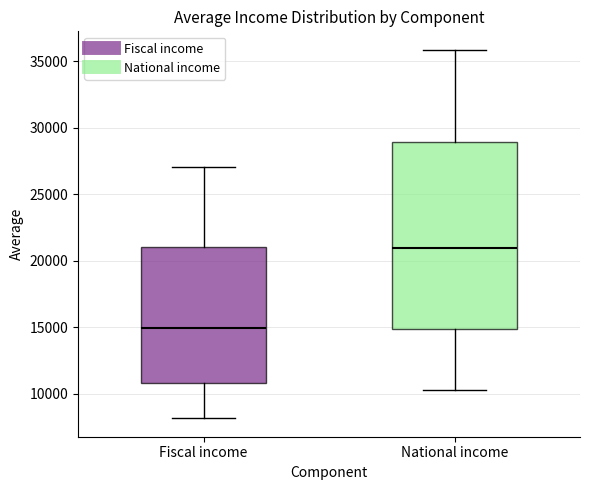

Where is the lower edge of the box for Fiscal income on the y-axis? The values are not printed on the chart, so give them approximately, as read against the axis.

11000